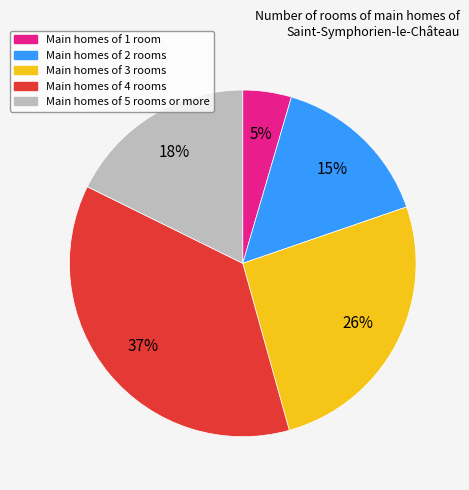

Count the number of slices in the pie.

5